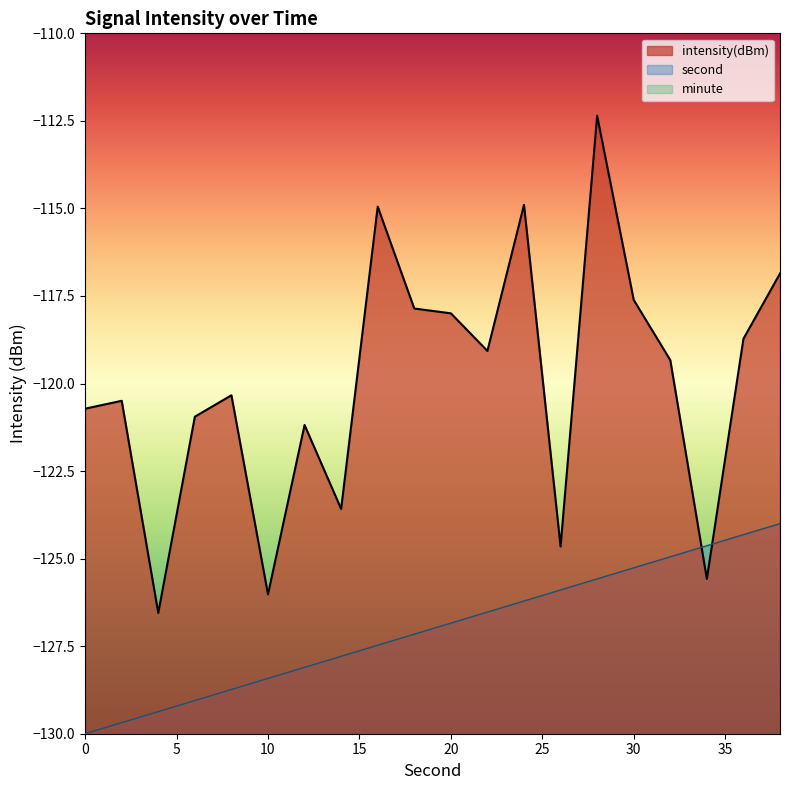

Which series ends up on top after the final intersection of second and intensity?

intensity